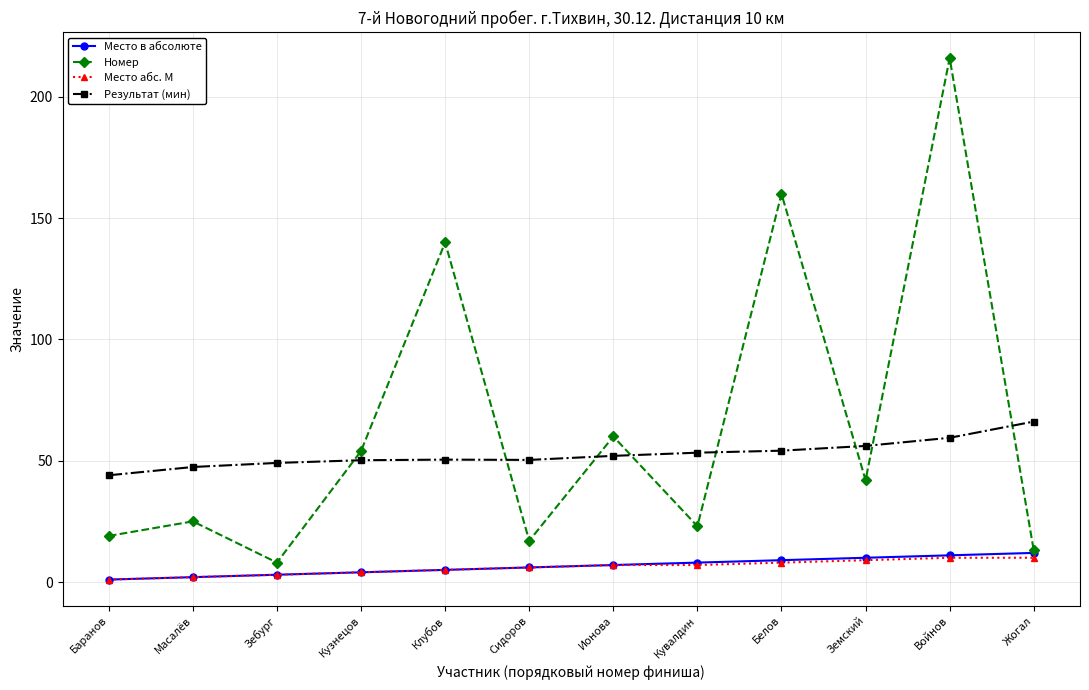

What is the total value across all series at Войнов?

296.5